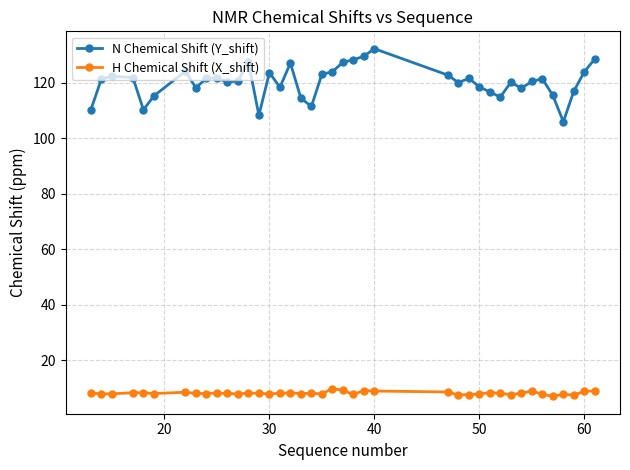

At how many categories does at least one series exceed 18?

40